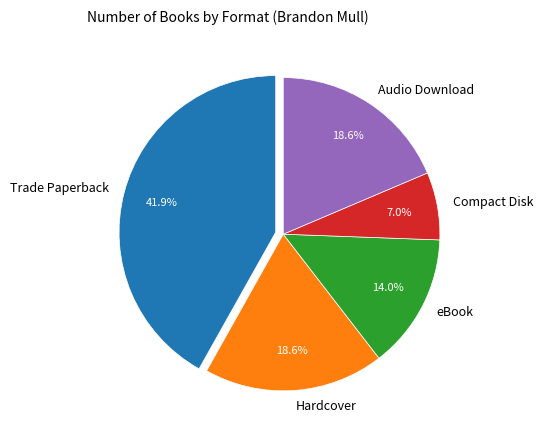

Does Trade Paperback account for over 50% of the chart?

No